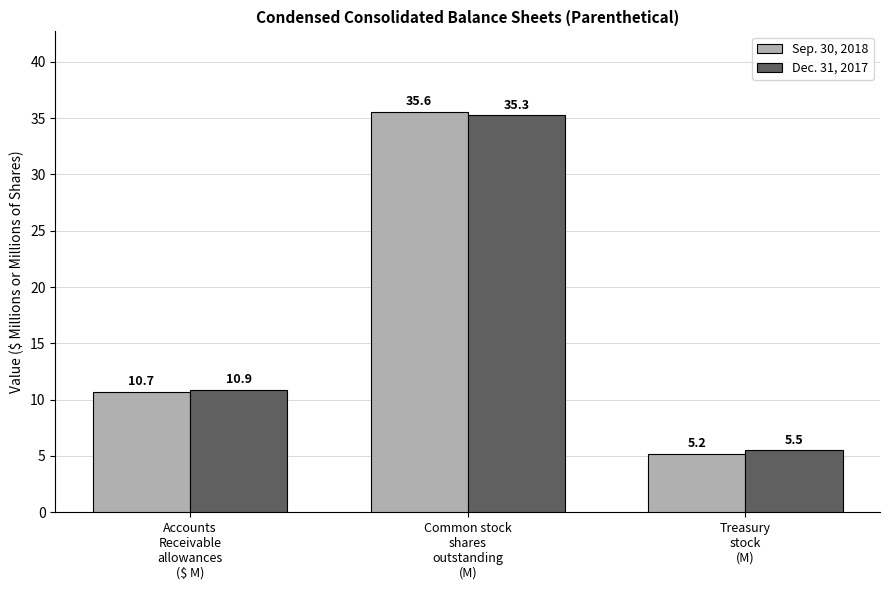

Which category has the highest value across all series?

Common stock
shares
outstanding
(M)